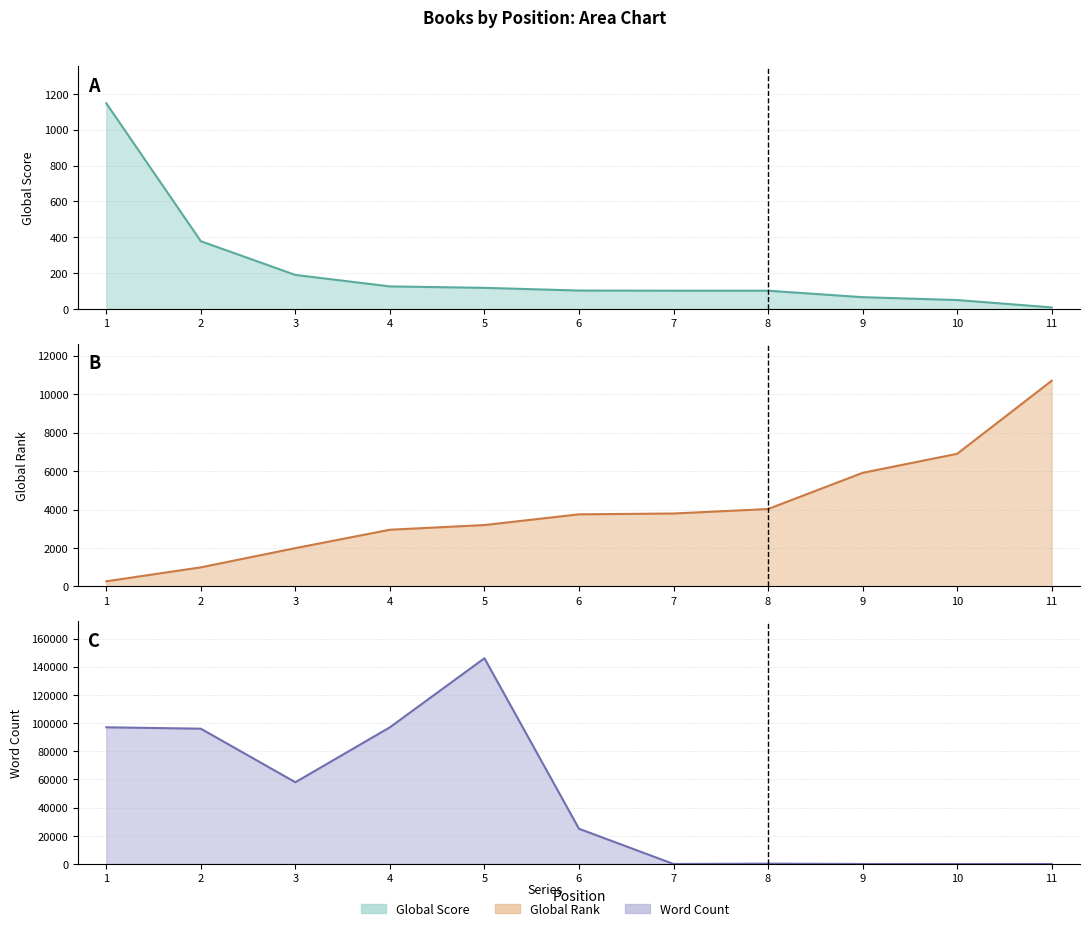

Reading left to right, transcribe all the data shown in this chart.

Global Score line: 1147	378	190	126	118	103	102	102	66	50	9
Global Rank line: 270	996	1995	2951	3195	3753	3795	4028	5910	6899	10698
Word Count line: 97000	96000	58000	97000	146000	25000	0	216	0	0	0